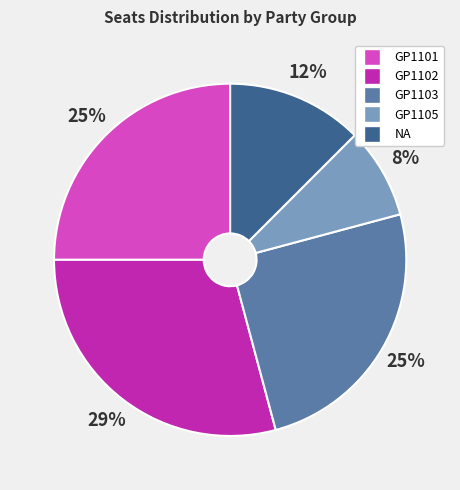

To the nearest percent, what is the average slice percentage?

20%